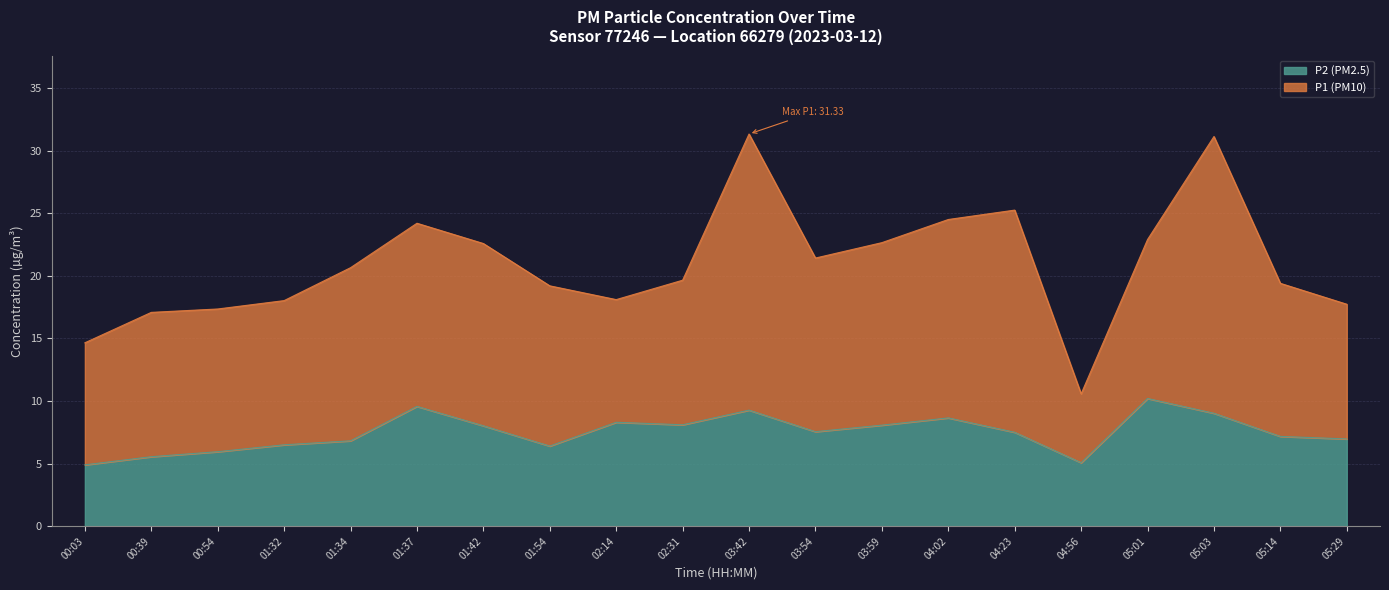

At which label does P2 first exceed 7?

01:37